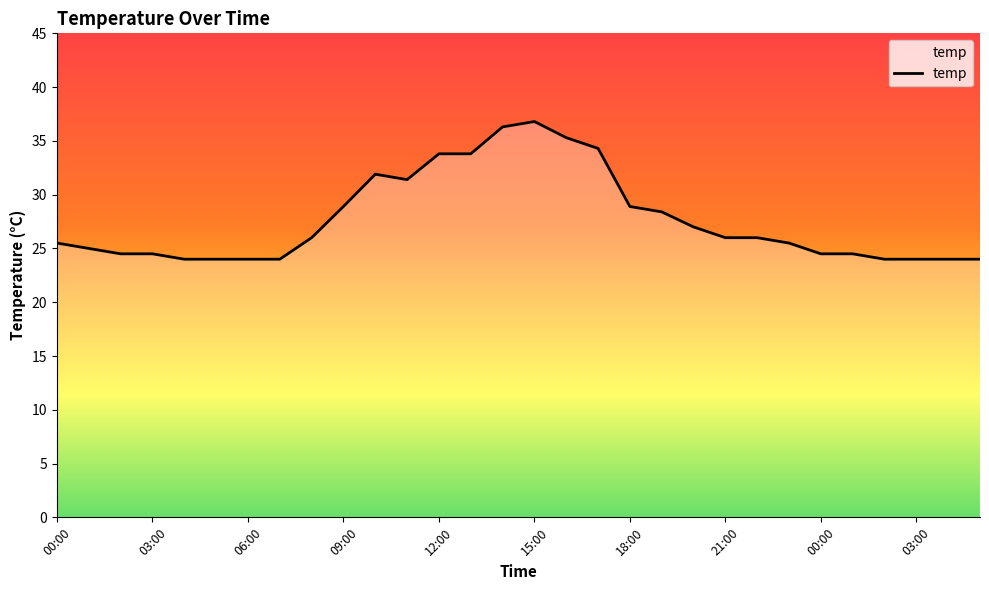

Does the chart have visible grid lines?

No